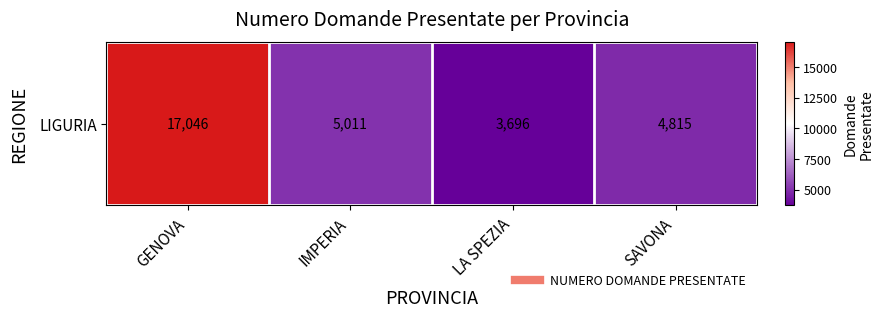

What is the average value?

7642